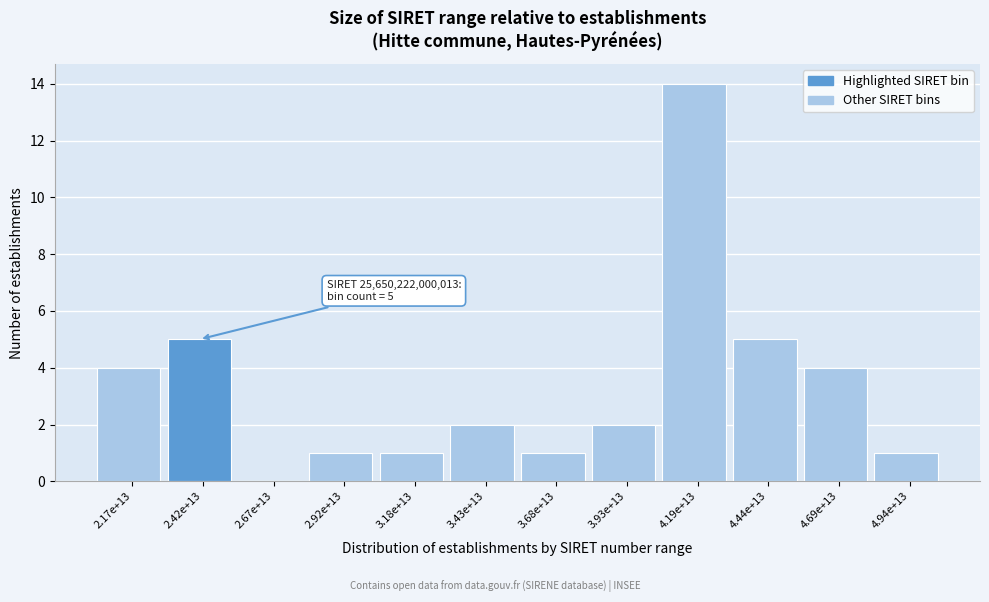

Reading left to right, transcribe all the data shown in this chart.

2.17e+13=4	2.42e+13=5	2.67e+13=0	2.92e+13=1	3.18e+13=1	3.43e+13=2	3.68e+13=1	3.93e+13=2	4.19e+13=14	4.44e+13=5	4.69e+13=4	4.94e+13=1